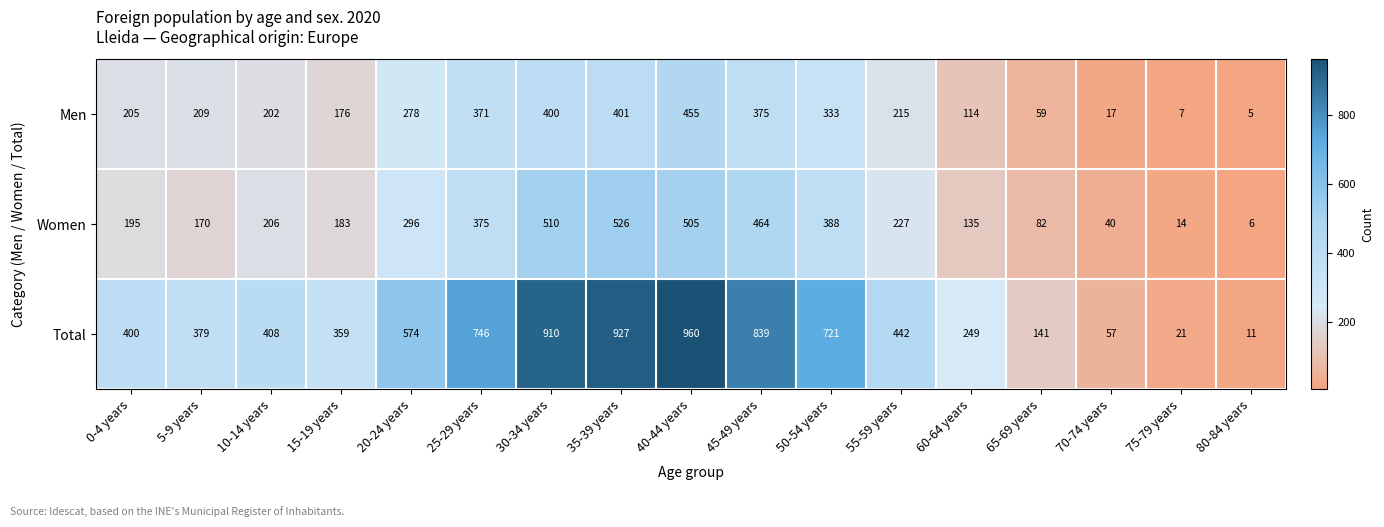

Count the number of data series in this chart.

3